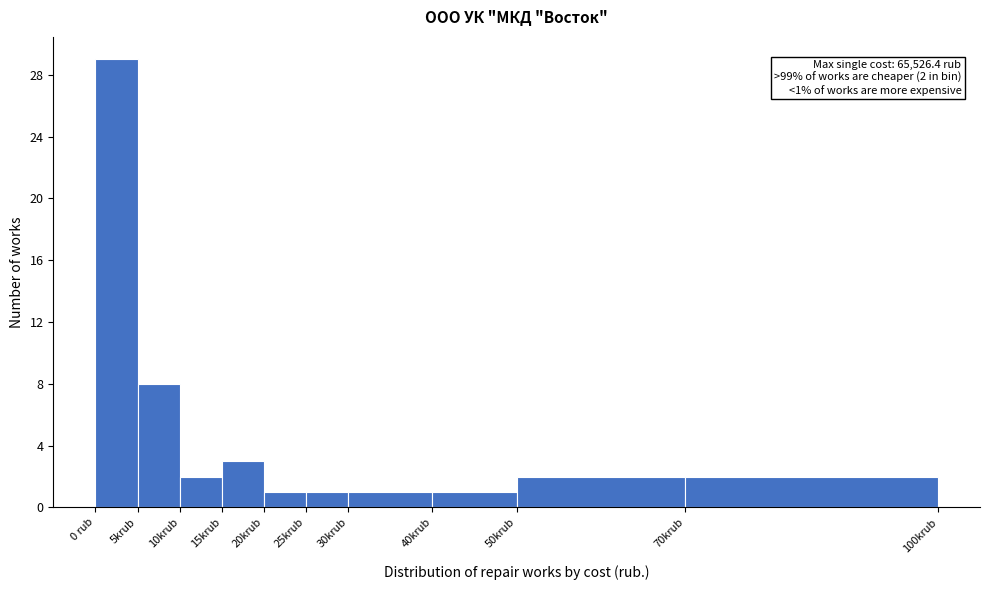

Reading left to right, list all the values displayed in this chart.

29	8	2	3	1	1	1	1	2	2